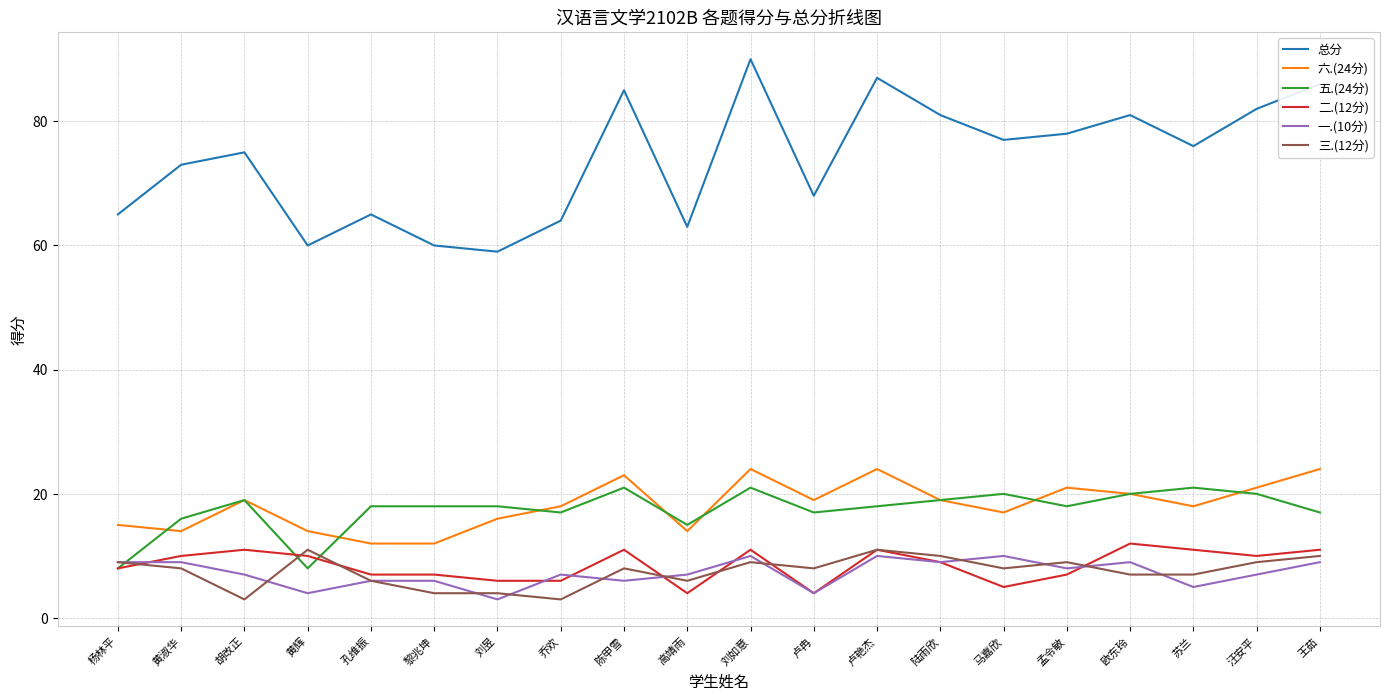

Where do 一.(10分) and 二.(12分) first cross each other?

杨林平 and 黄淑华